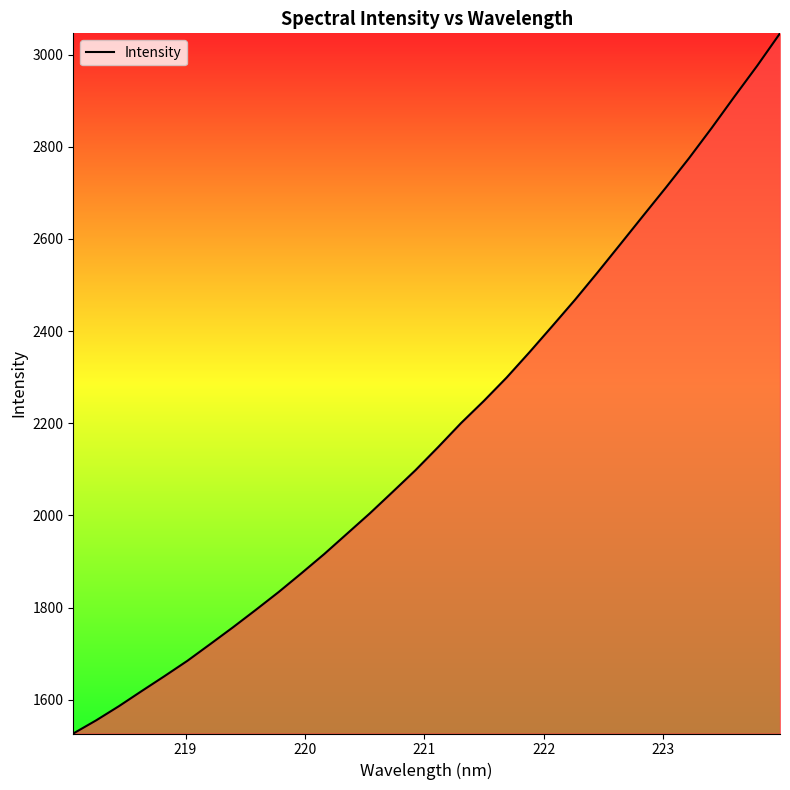

What is the difference between the second highest and second lowest values?

1420.5